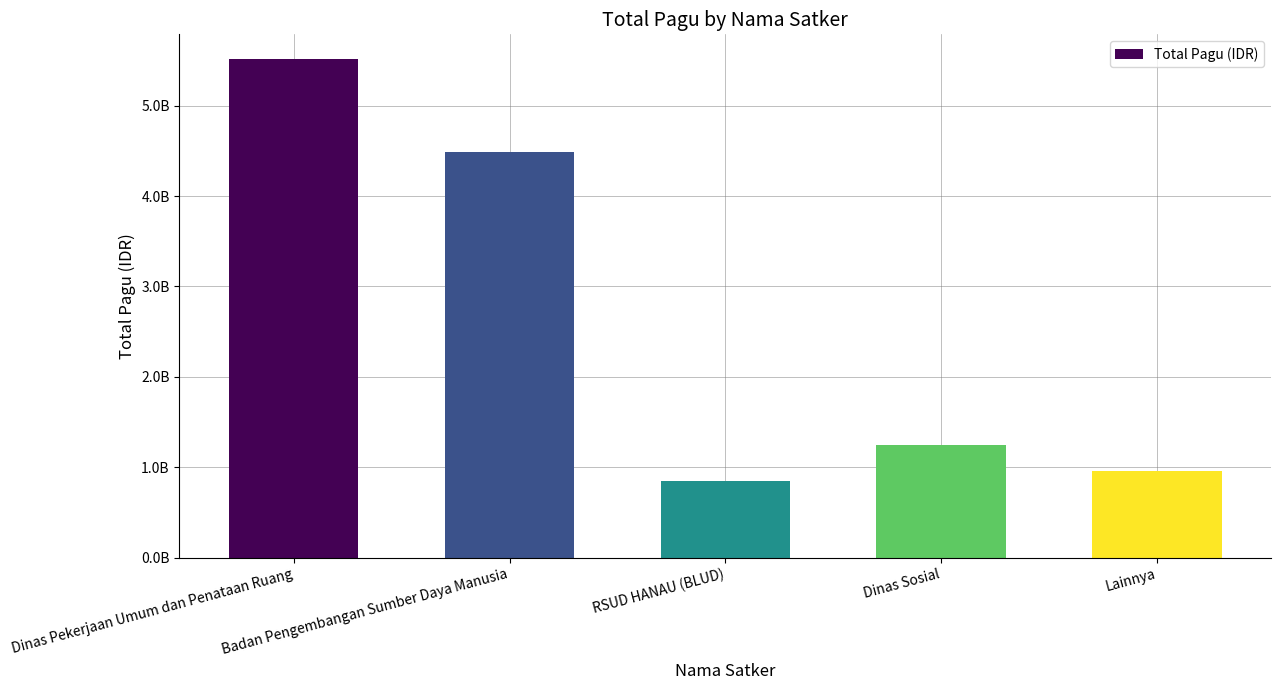

What is the average value?

2610706455